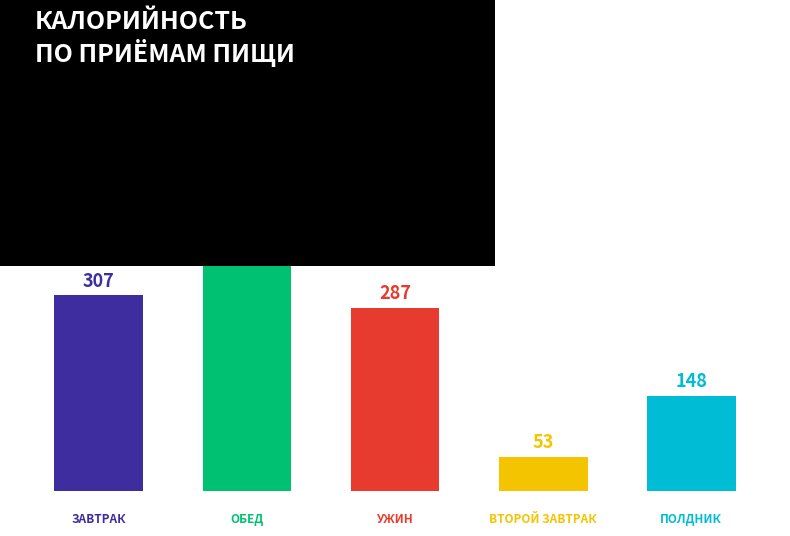

What is the maximum value shown in the chart?

517.6